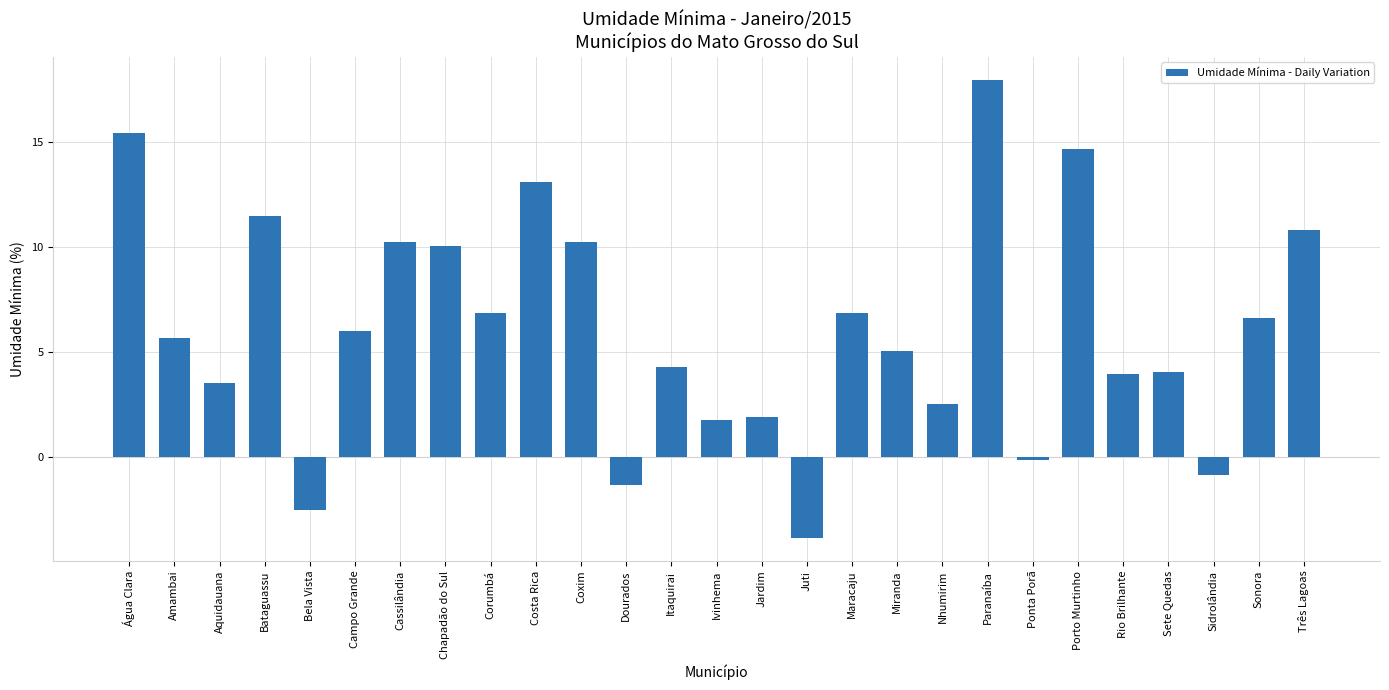

What is the value of the 23rd bar from the left?

4.0